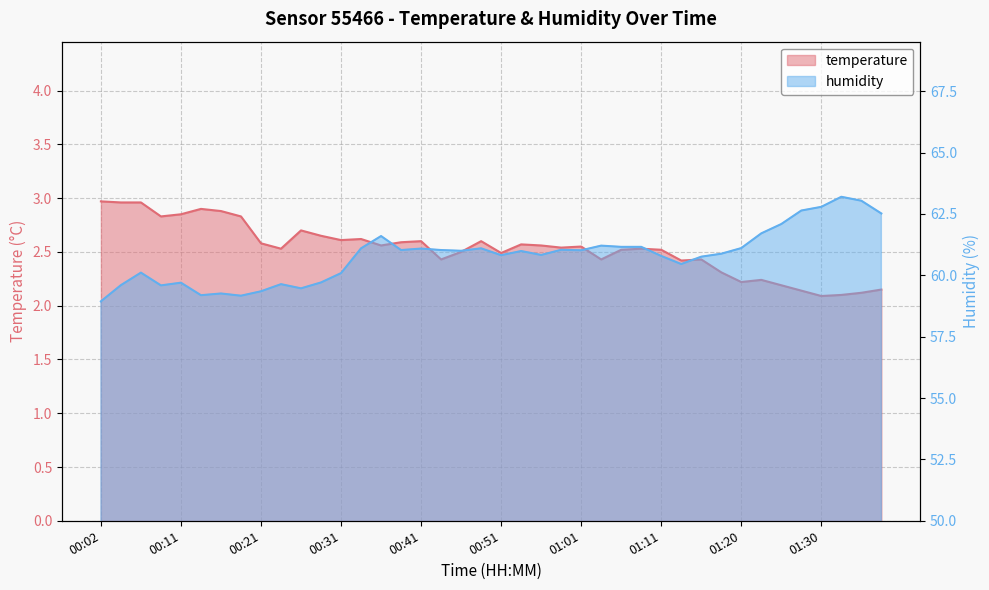

True or false: temperature and humidity intersect in this chart.

False